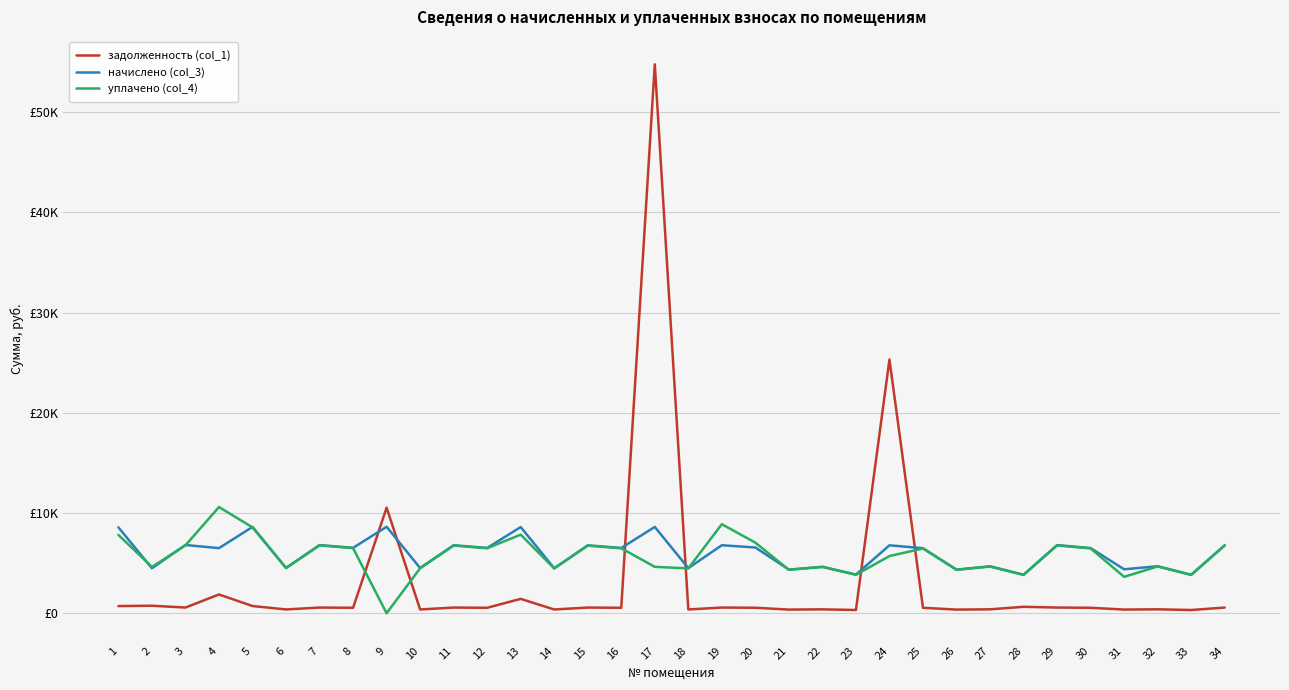

What is the value of the задолженность (col_1) point at the 24th from the left?

25319.0